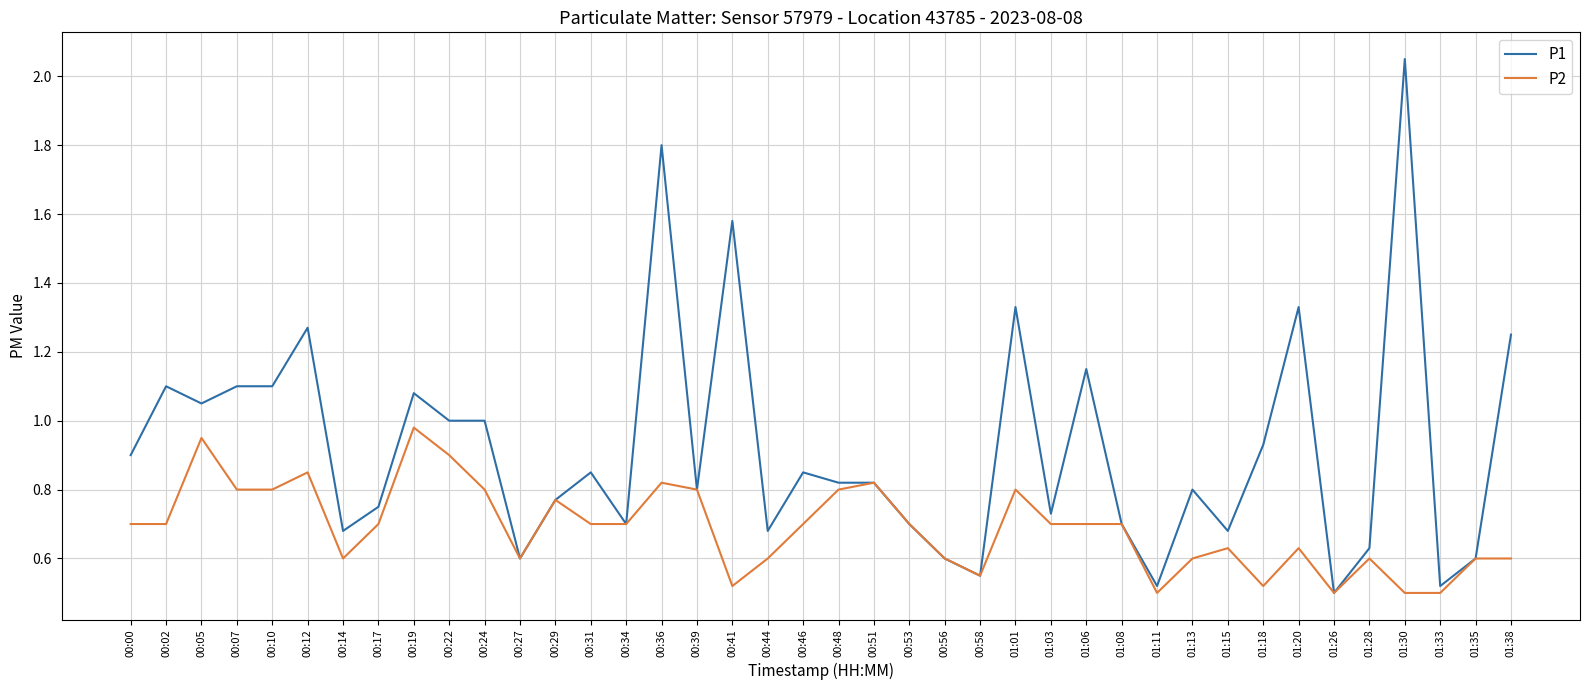

Which series has the largest total across all categories?

P1